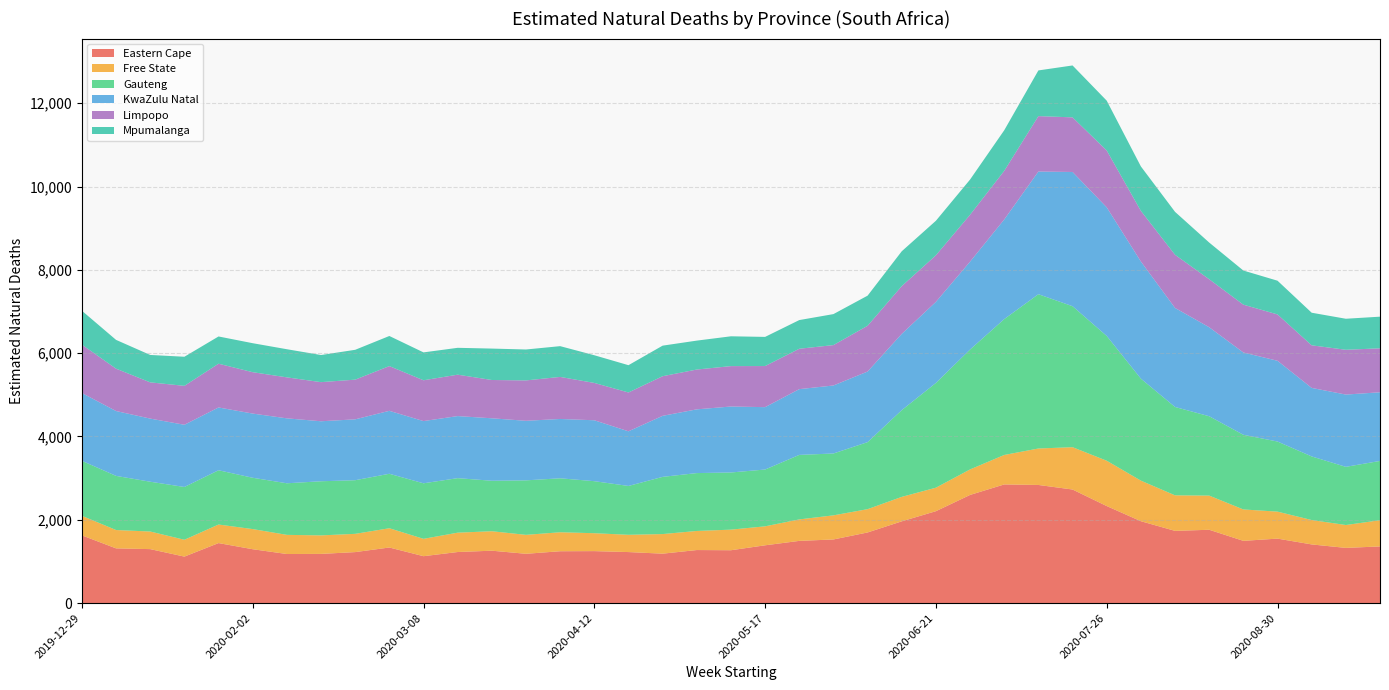

Reading left to right, extract all data points from this chart.

Eastern Cape: 1625.7	1313.5	1295.6	1115.9	1440.5	1293.0	1178.1	1180.9	1223.9	1334.3	1125.9	1225.9	1257.7	1183.4	1244.6	1247.5	1224.8	1186.4	1273.3	1268.7	1387.1	1493.4	1527.5	1695.6	1962.7	2206.4	2596.6	2848.5	2836.0	2726.5	2329.5	1965.8	1733.6	1760.2	1494.2	1547.6	1408.3	1325.0	1360.1
Free State: 470.1	440.3	422.6	404.3	445.6	483.7	459.9	444.4	438.5	462.7	416.8	464.7	467.2	454.8	456.0	430.0	414.8	470.6	458.3	494.5	455.8	515.6	578.9	559.4	587.3	564.1	612.7	707.7	875.3	1016.4	1088.2	974.2	853.3	820.6	753.9	648.2	585.8	549.4	629.5
Gauteng: 1319.9	1299.9	1195.4	1267.3	1302.8	1231.9	1238.3	1299.5	1287.5	1307.6	1333.2	1308.8	1212.1	1308.4	1295.3	1249.2	1172.5	1373.2	1389.5	1372.3	1363.6	1548.7	1485.2	1609.1	2082.3	2515.0	2878.3	3261.9	3704.1	3384.4	2996.1	2448.5	2121.2	1905.1	1792.5	1682.9	1527.0	1396.6	1423.2
KwaZulu Natal: 1627.8	1557.2	1515.6	1493.5	1507.6	1541.4	1558.8	1440.5	1461.5	1511.2	1493.7	1490.3	1499.6	1430.0	1424.6	1462.5	1312.1	1465.4	1530.2	1583.9	1497.6	1578.7	1632.7	1695.1	1831.1	1946.8	2109.8	2391.8	2945.6	3222.6	3087.6	2812.6	2377.8	2137.0	1975.8	1938.8	1644.9	1735.2	1648.4
Limpopo: 1161.5	1017.1	870.1	934.3	1050.7	993.4	984.3	939.2	953.0	1074.1	979.9	994.1	919.5	969.6	1009.4	896.3	932.4	951.4	956.0	970.0	986.9	969.9	969.8	1098.8	1146.6	1118.1	1126.1	1167.4	1330.4	1311.6	1364.9	1215.6	1276.5	1152.4	1148.5	1112.7	1022.7	1075.4	1055.6
Mpumalanga: 813.7	691.0	657.9	698.8	653.8	696.0	675.3	651.0	716.4	722.8	669.2	644.8	754.2	742.2	738.6	664.8	655.1	733.7	694.2	715.7	699.8	688.5	744.0	722.9	836.6	828.9	844.9	974.5	1096.9	1246.1	1196.2	1067.0	1030.5	880.6	819.0	809.7	782.5	744.9	759.6